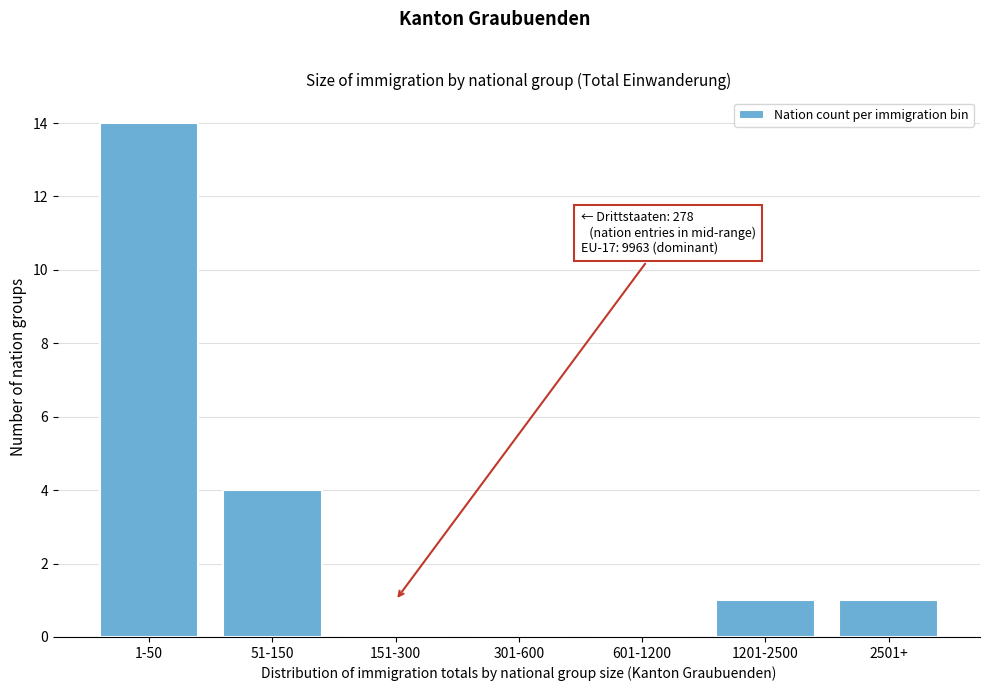

Reading left to right, list all the values displayed in this chart.

1-50=14	51-150=4	151-300=0	301-600=0	601-1200=0	1201-2500=1	2501+=1